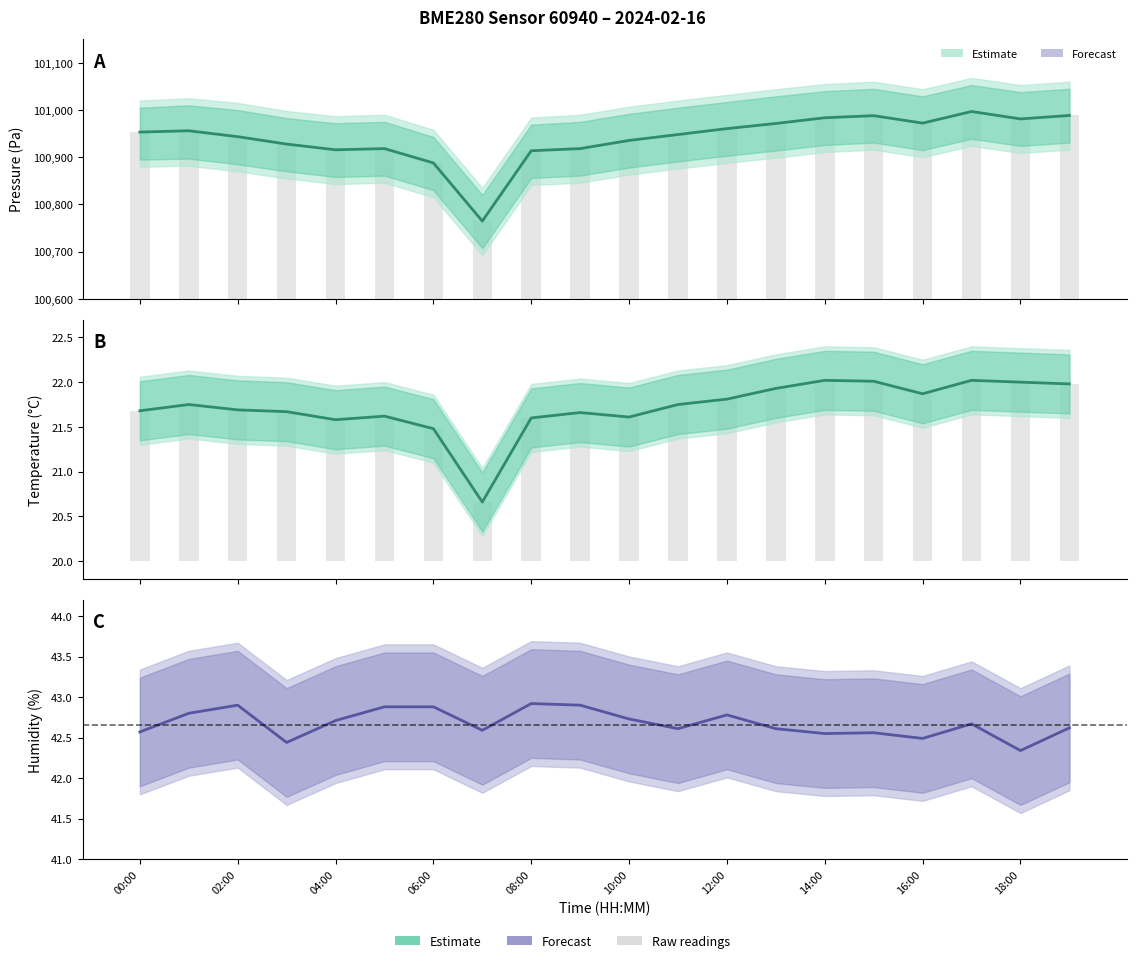

Which series changed the most between 14:00 and 15?

Pressure